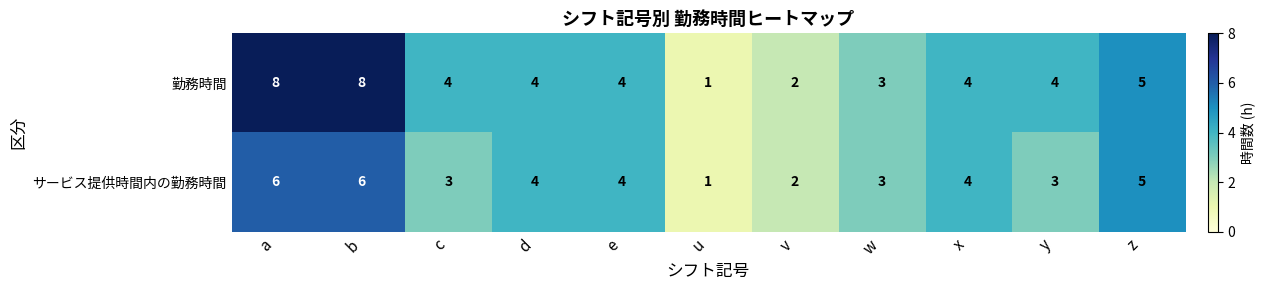

Which series has the largest total across all categories?

勤務時間